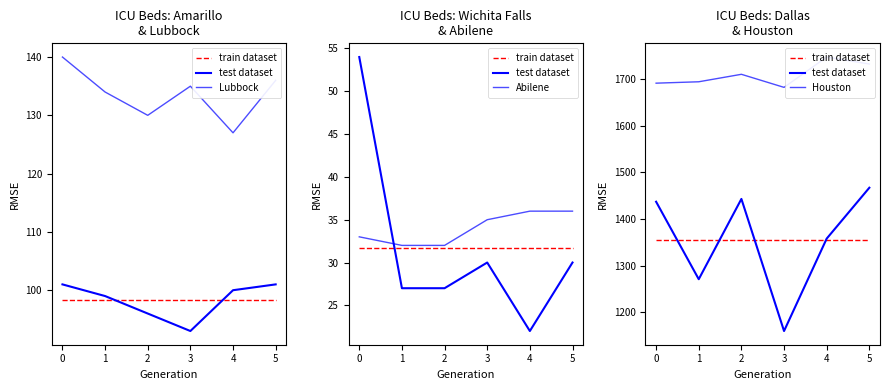

Which series changed the most between 2 and 5?

test dataset